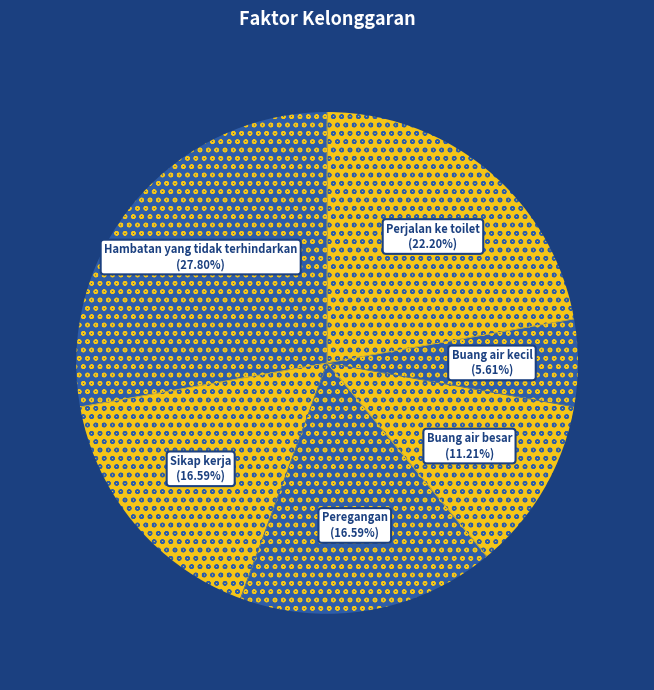

How many slices are in this pie chart?

6